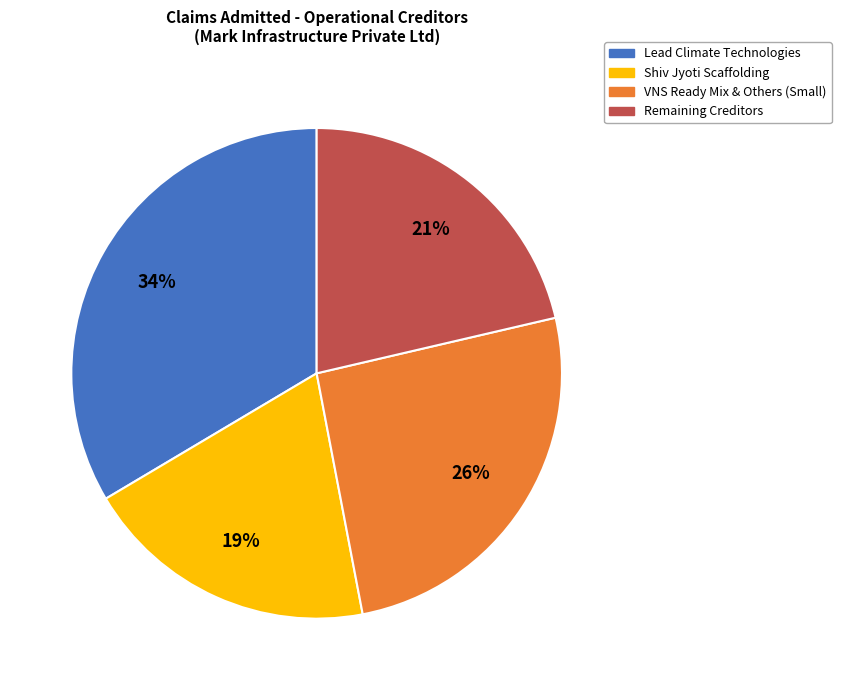

Which slice is the smallest?

Shiv Jyoti Scaffolding